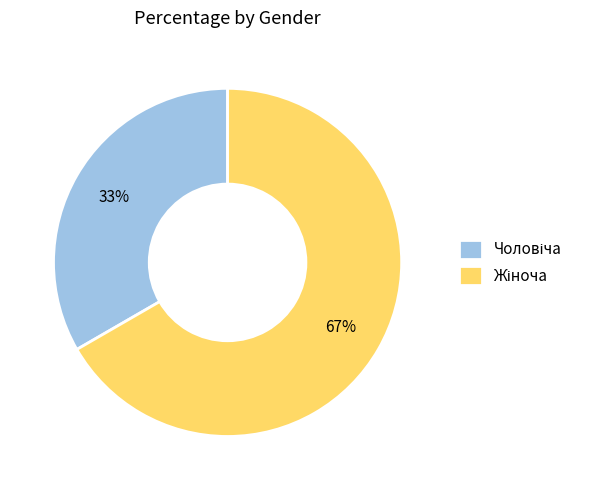

Is there any slice that represents more than half of the pie?

Yes